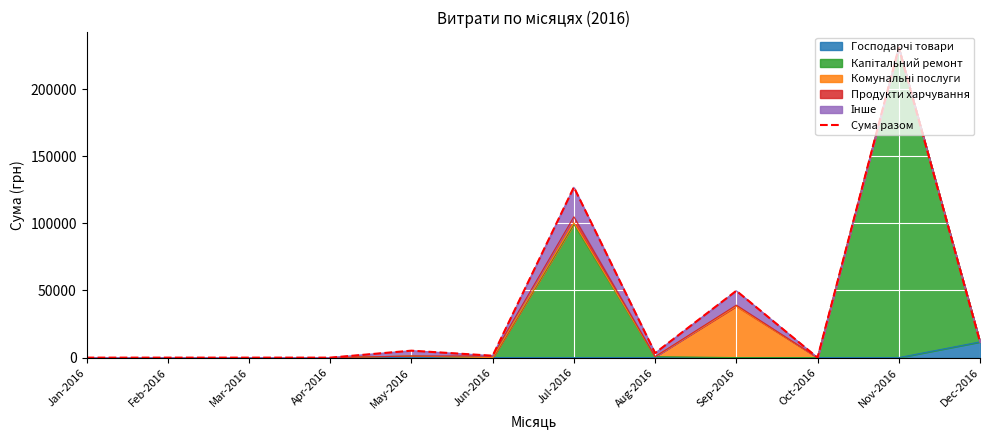

What is the average value?

35766.0